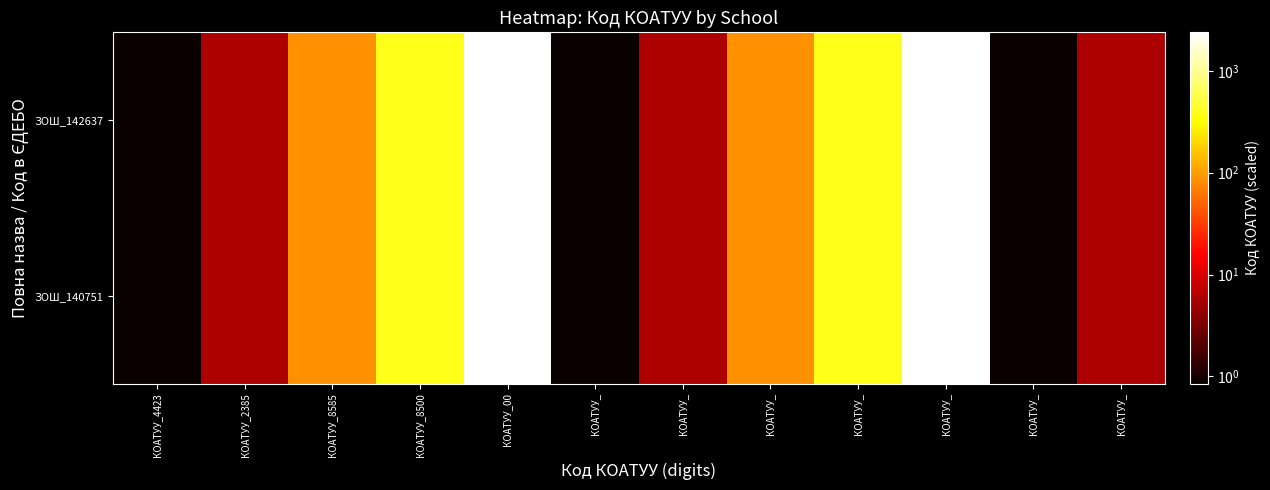

At which category is the sum across all series the highest?

КОАТУУ_00